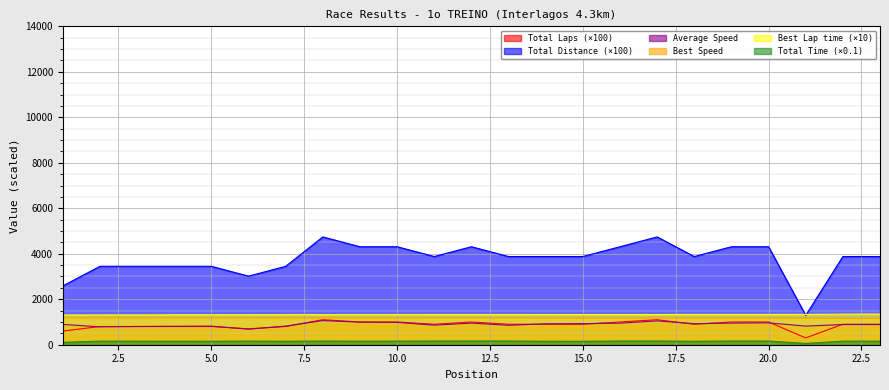

Between 16 and 17, which is larger?

17